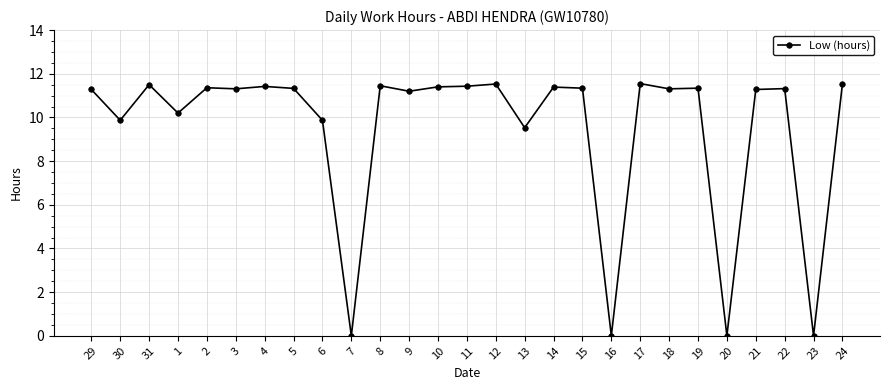

What is the approximate value at 10?

11.4